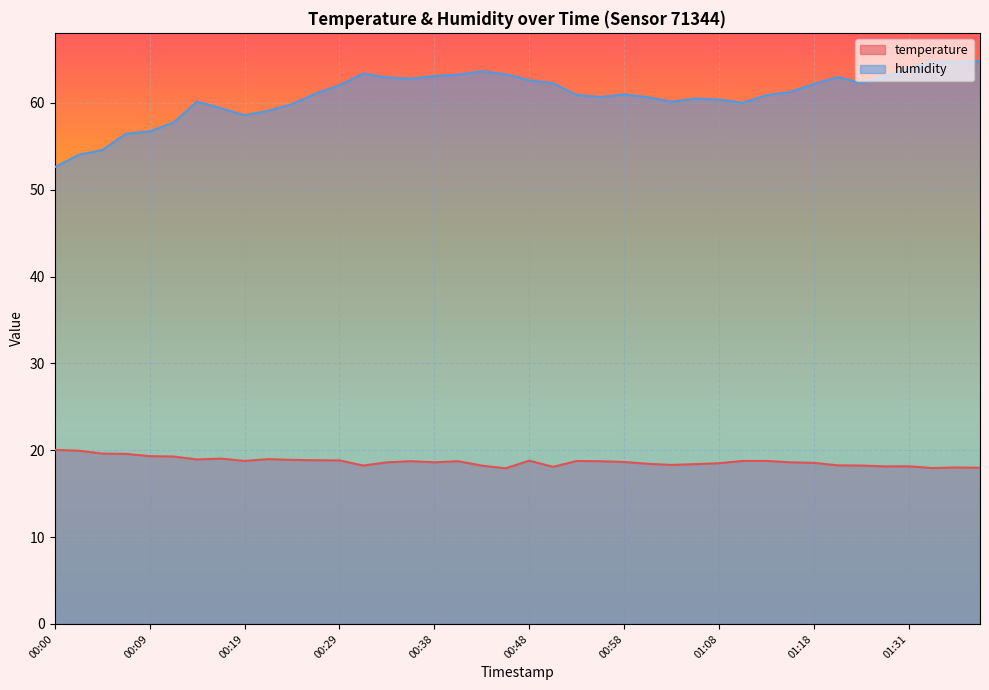

What is the minimum value shown in the chart?

17.9